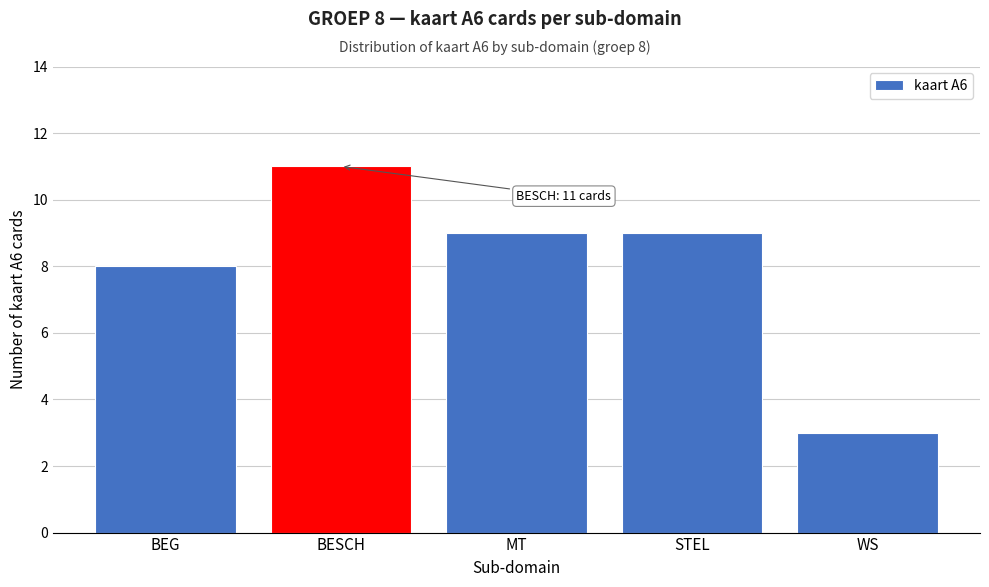

Reading left to right, what are all the values shown in this chart?

BEG=8	BESCH=11	MT=9	STEL=9	WS=3